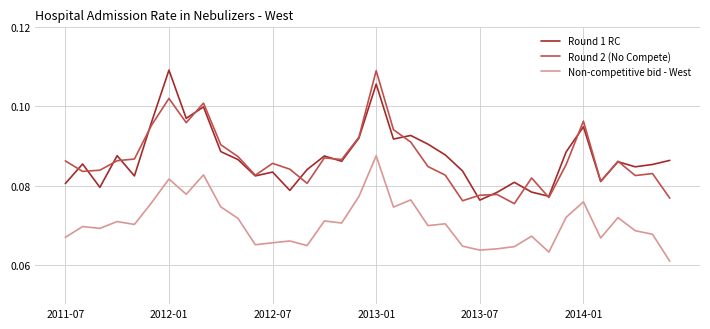

Which series has the widest spread of values?

Round 2 (No Compete)